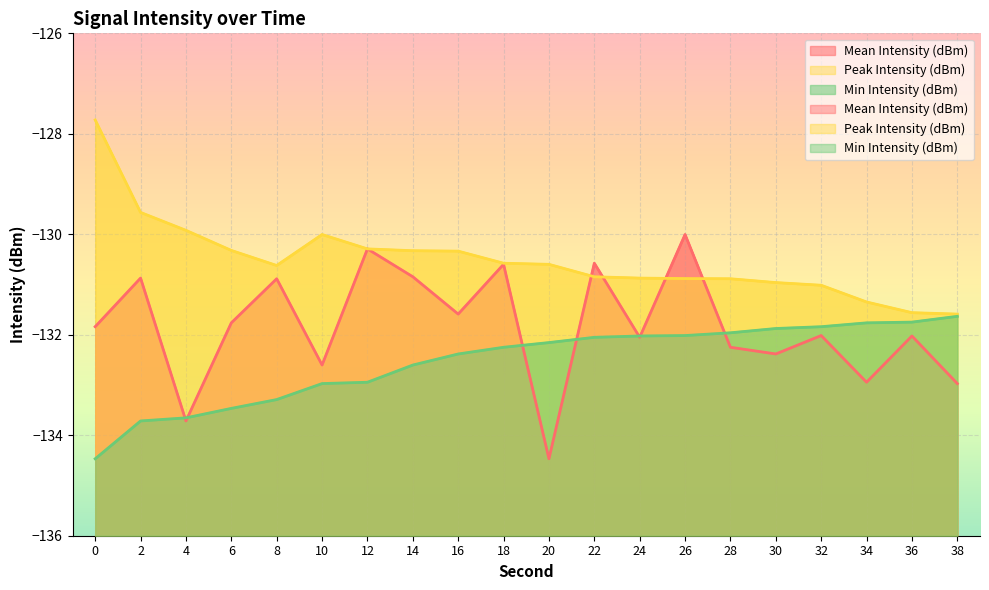

True or false: Min Intensity (dBm) has a value of -132.0 at 26.

True